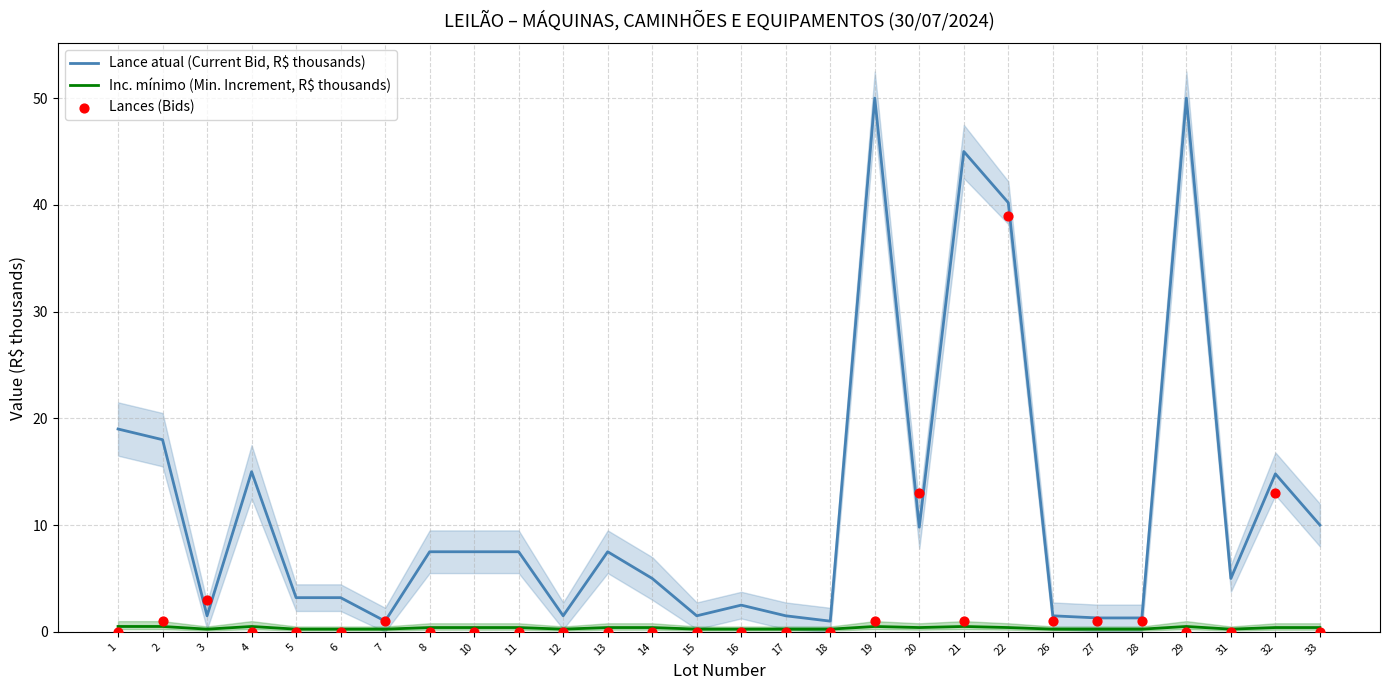

Which series contains the lowest Y value?

Lances (Bids)